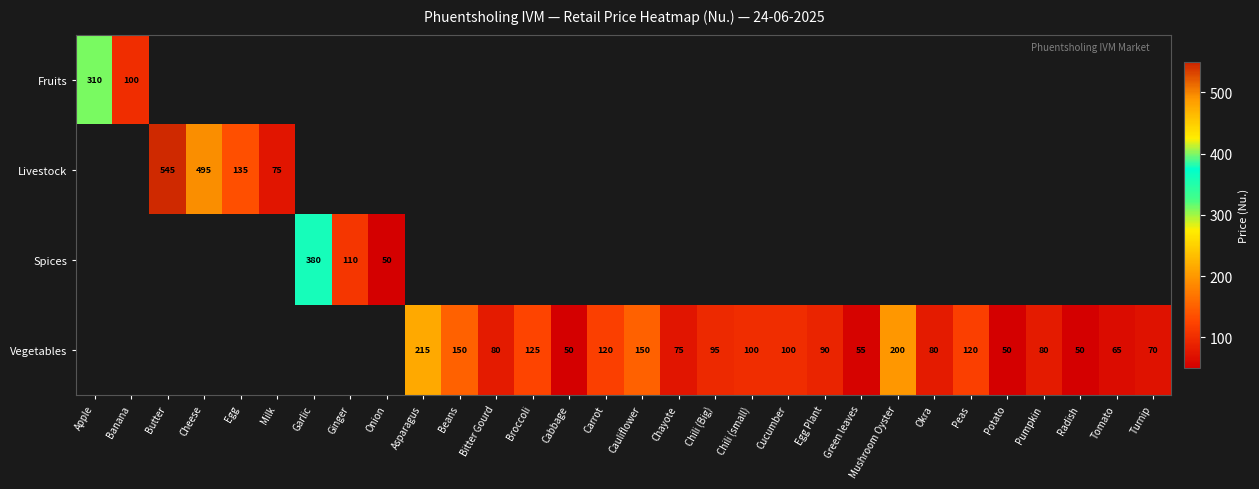

Is it true that Vegetables equals 76 at Potato?

False